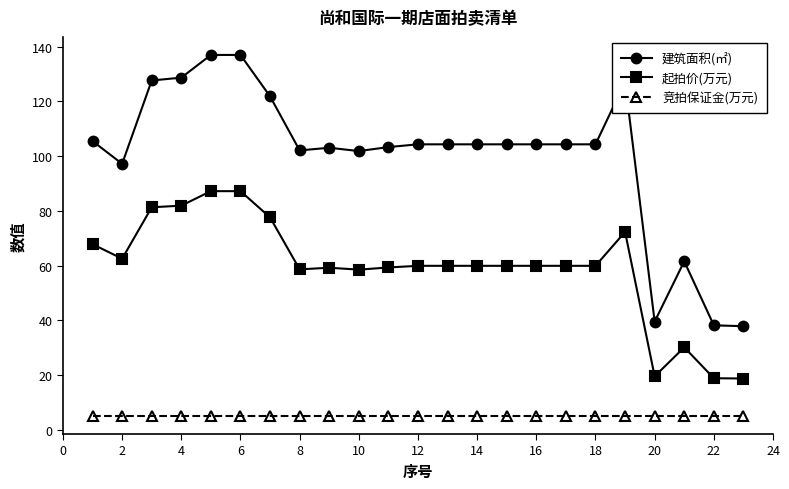

List the series in order of their overall mean, lowest first.

竞拍保证金(万元), 起拍价(万元), 建筑面积(㎡)